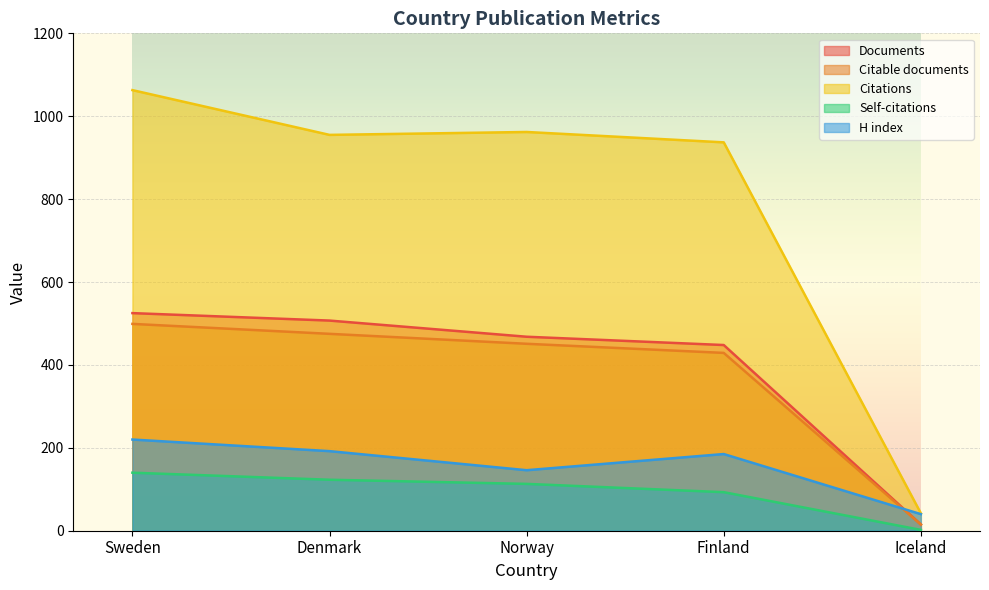

The Documents series shows 468 at Norway. True or false?

True